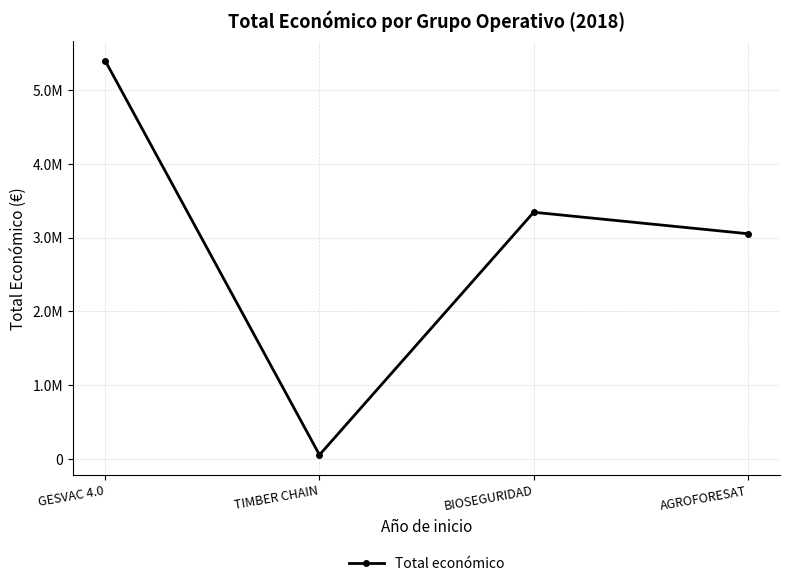

What position from the right is BIOSEGURIDAD?

2